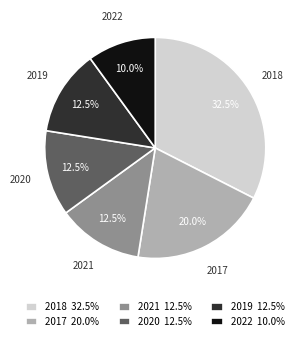

Between 2022 10.0% and 2021 12.5%, which is larger?

2021 12.5%